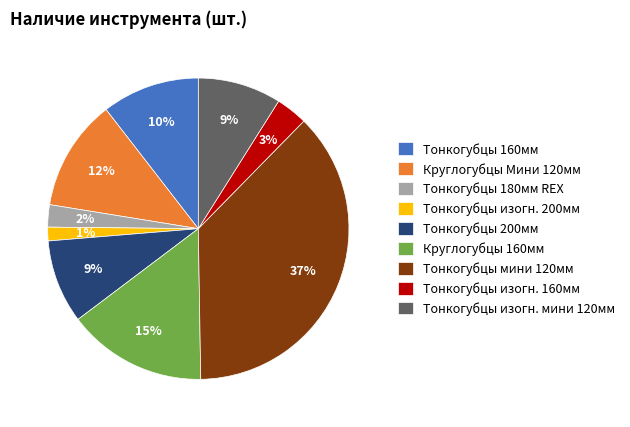

What percentage is the Тонкогубцы изогн. мини 120мм slice, to the nearest percent?

9%